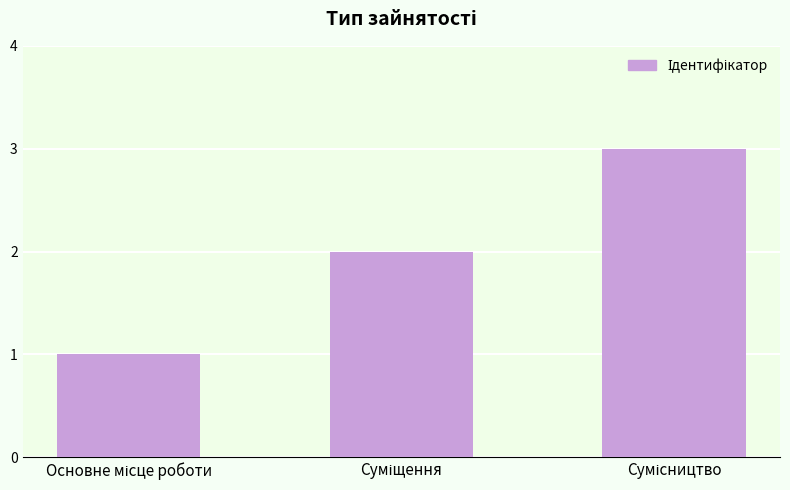

What is the maximum value shown in the chart?

3